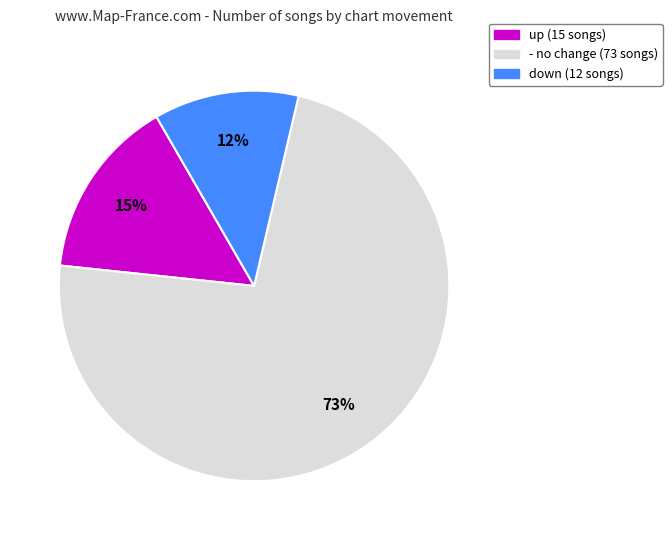

Is there a majority slice in this chart?

Yes